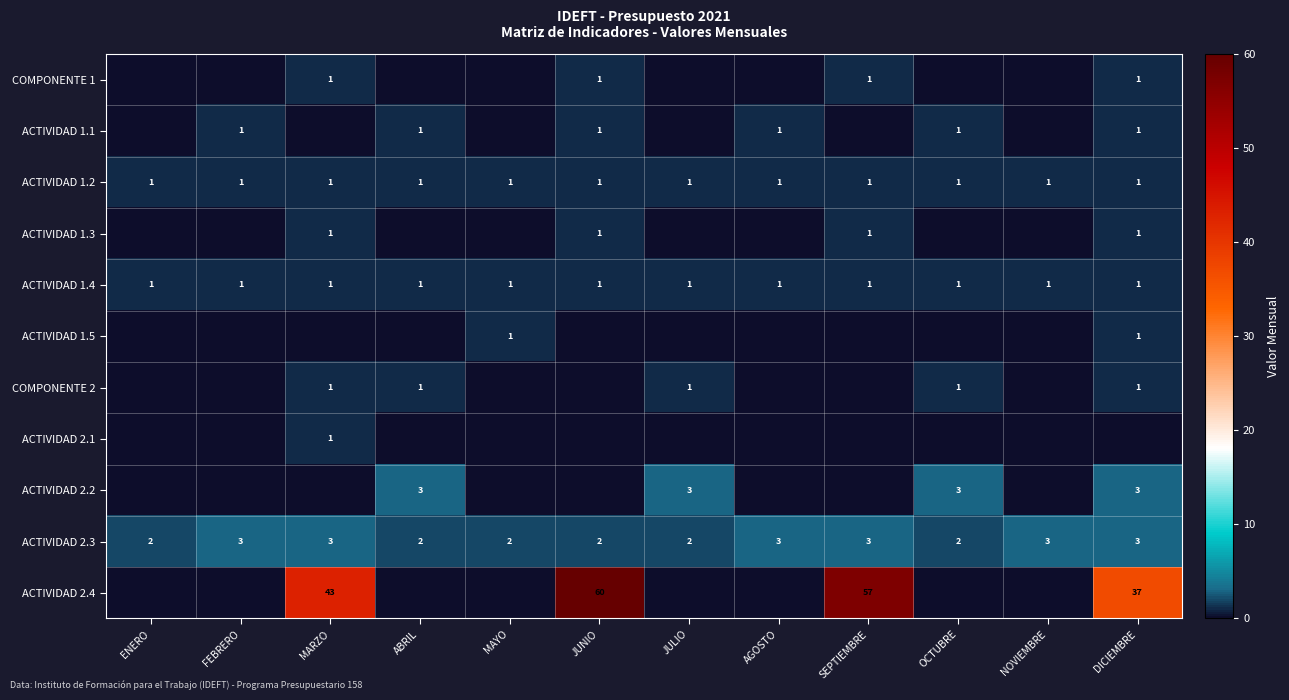

The value of ACTIVIDAD 2.3 at MAYO is 2. True or false?

True